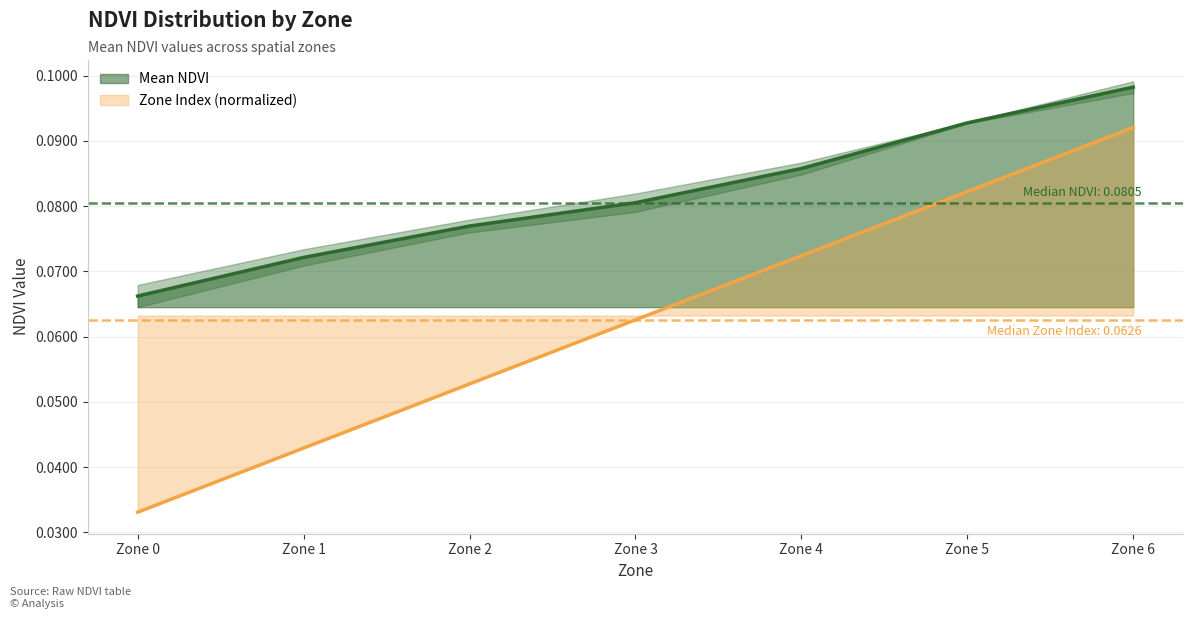

At which label is Mean NDVI closest to 0?

Zone 0